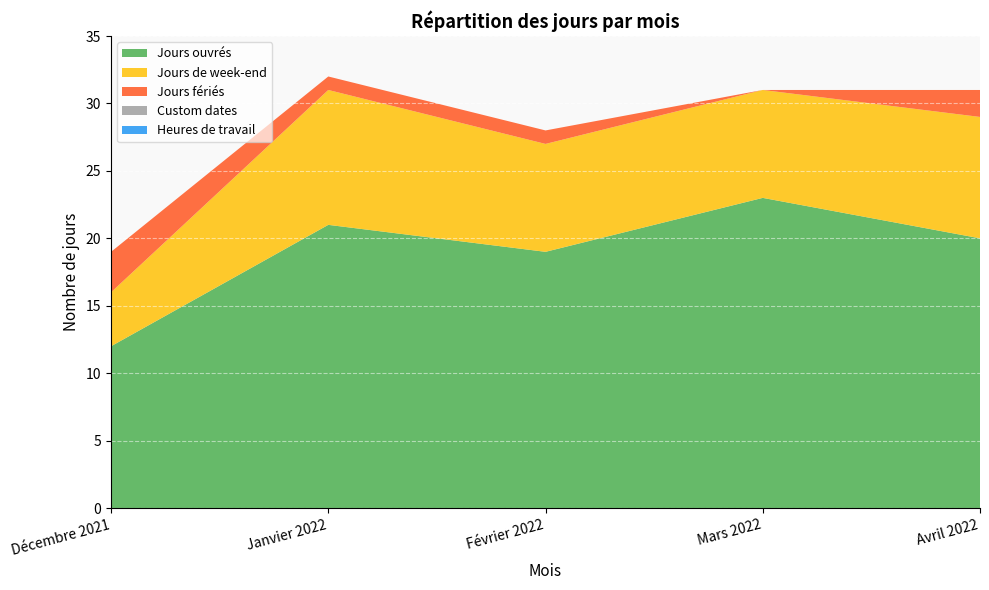

Reading left to right, extract all data points from this chart.

Jours ouvrés: Décembre 2021=12	Janvier 2022=21	Février 2022=19	Mars 2022=23	Avril 2022=20
Jours de week-end: Décembre 2021=4	Janvier 2022=10	Février 2022=8	Mars 2022=8	Avril 2022=9
Jours fériés: Décembre 2021=3	Janvier 2022=1	Février 2022=1	Mars 2022=0	Avril 2022=2
Custom dates: Décembre 2021=0	Janvier 2022=0	Février 2022=0	Mars 2022=0	Avril 2022=0
Heures de travail: Décembre 2021=0	Janvier 2022=0	Février 2022=0	Mars 2022=0	Avril 2022=0